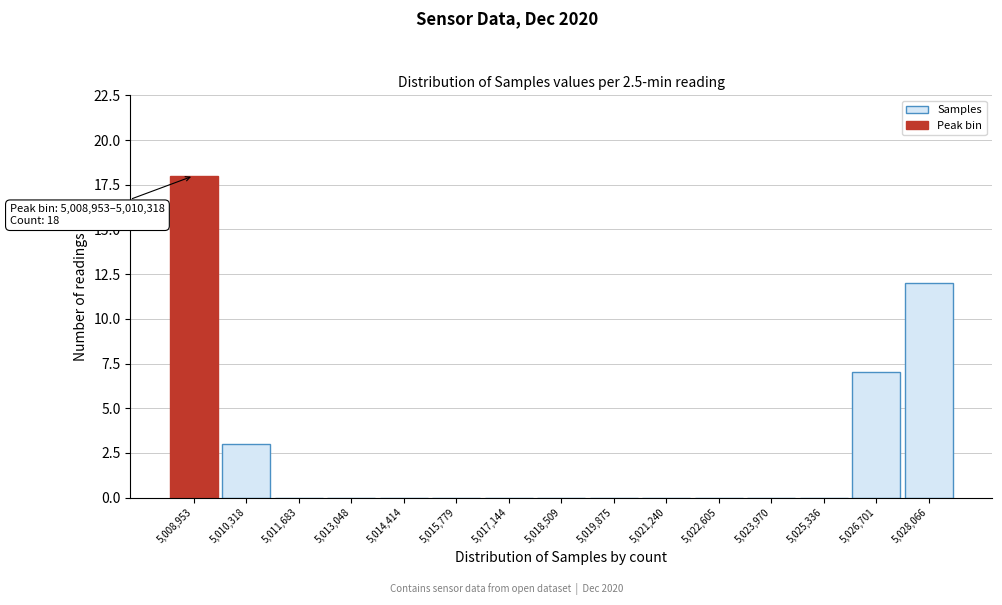

Reading left to right, what are all the values shown in this chart?

5,008,953=18	5,010,318=3	5,011,683=0	5,013,048=0	5,014,414=0	5,015,779=0	5,017,144=0	5,018,509=0	5,019,875=0	5,021,240=0	5,022,605=0	5,023,970=0	5,025,336=0	5,026,701=7	5,028,066=12